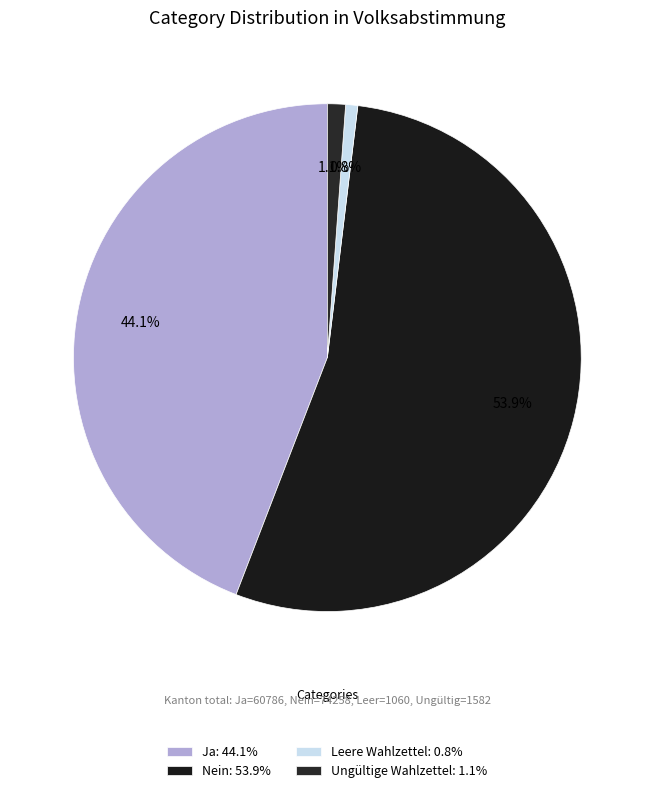

Count the number of slices in the pie.

4